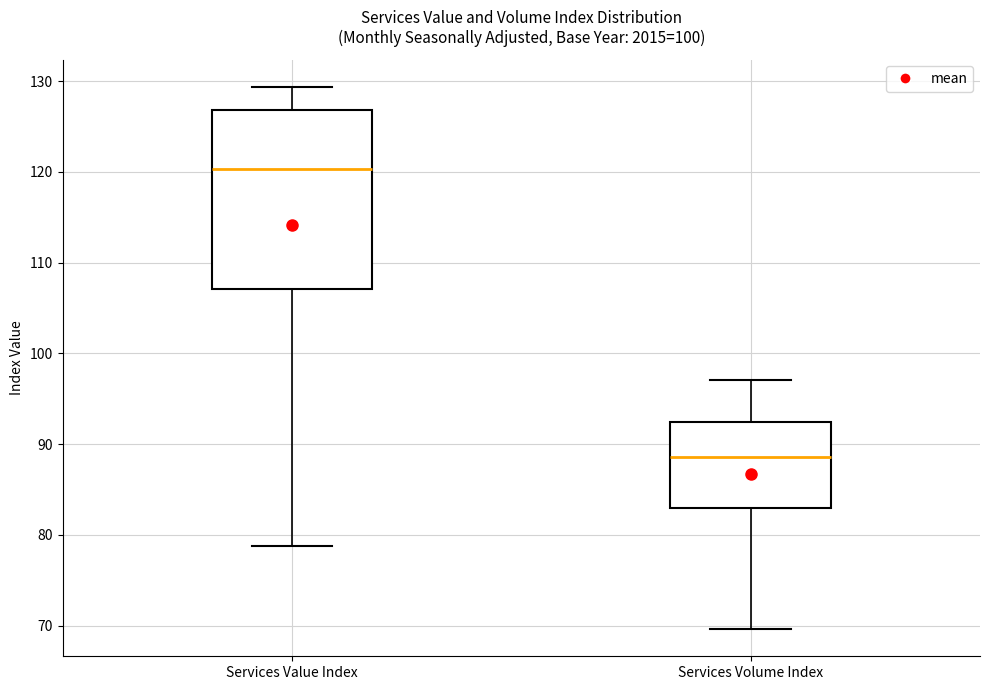

Reading left to right, transcribe this box plot: for each box, give where its median line is, the range the box spans, and where its two whiskers end, as read against the y-axis. The values are not printed on the chart, so give them approximately, as read against the axis.

Services Value Index: median 120, box 107 to 127, whiskers 79 to 129
Services Volume Index: median 89, box 83 to 92, whiskers 70 to 97